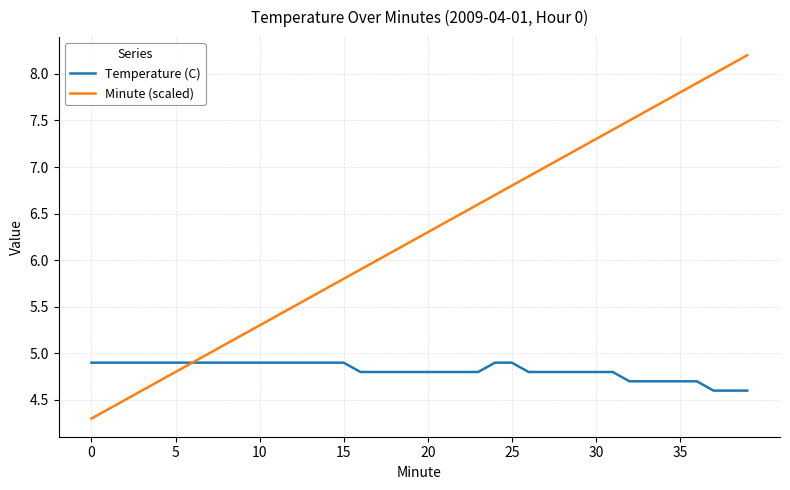

What is the highest value of the Minute (scaled) series?

8.2